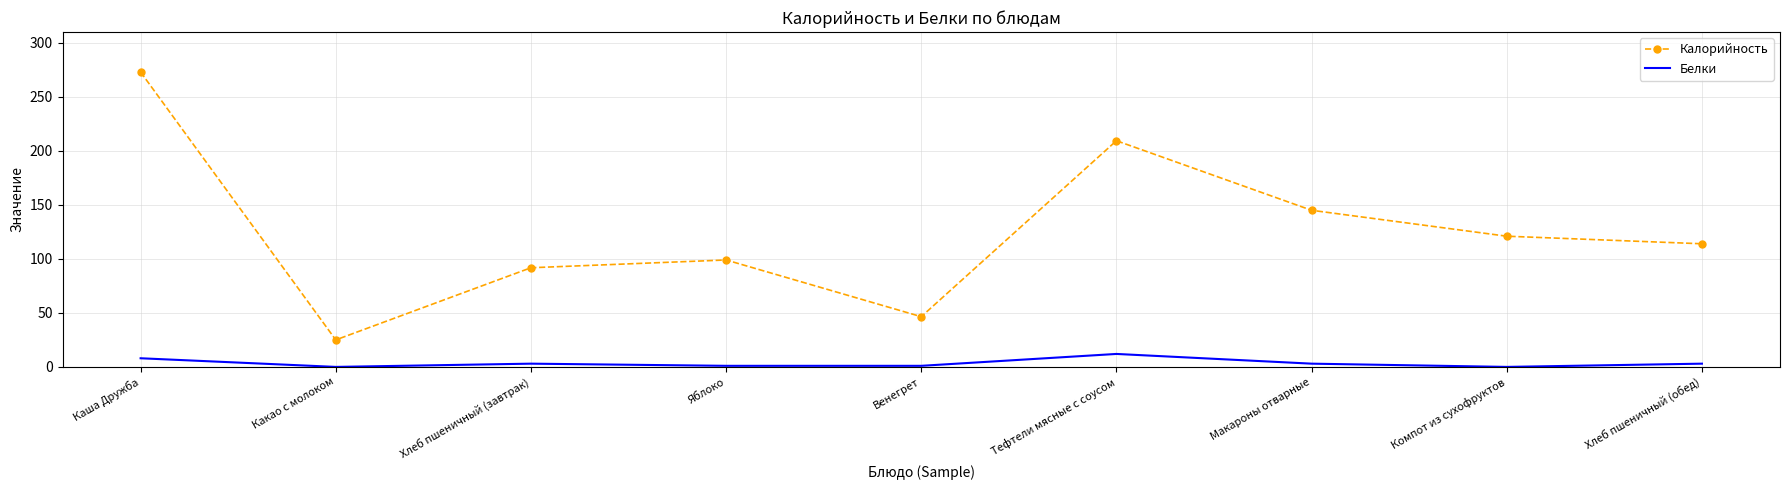

True or false: Белки and Калорийность intersect in this chart.

False